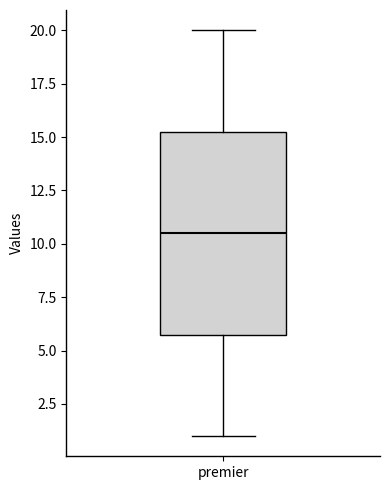

Read this box plot against the y-axis: the position of the median line, the range covered by the box, and the ends of both whiskers. The values are not printed on the chart, so give them approximately, as read against the axis.

median 10.5, box 6.0 to 15.5, whiskers 1.0 to 20.0